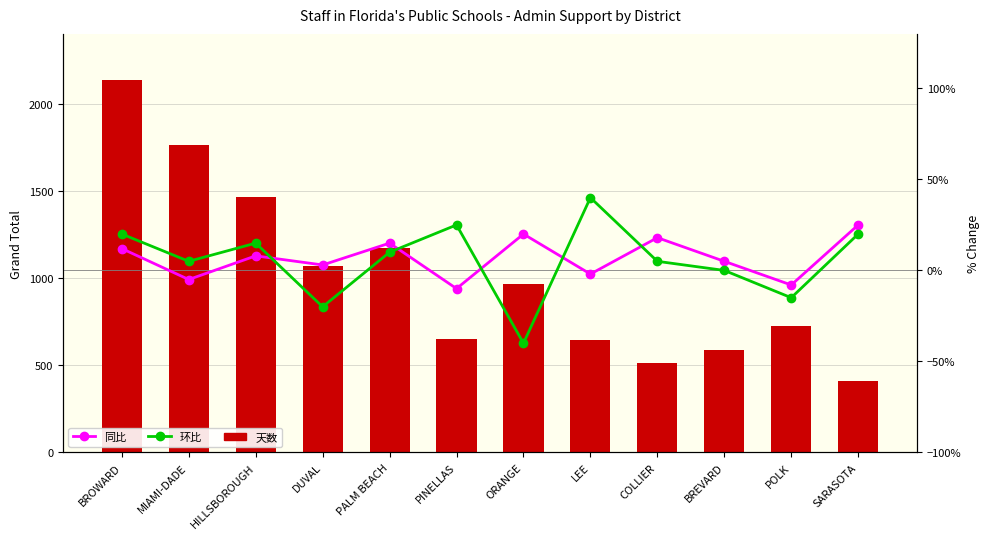

What is the difference between the maximum and minimum values in the 环比 series?

80